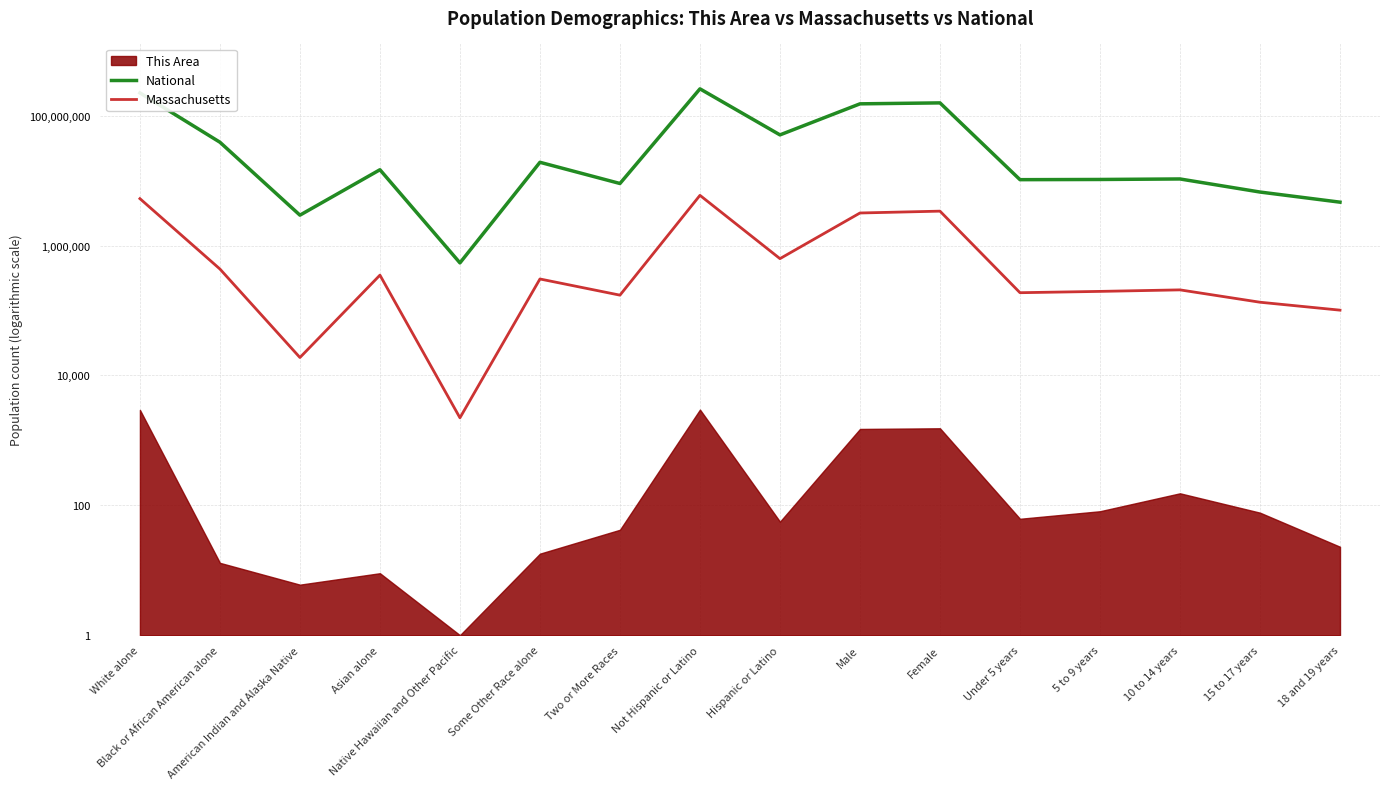

Which series has the widest spread of values?

National